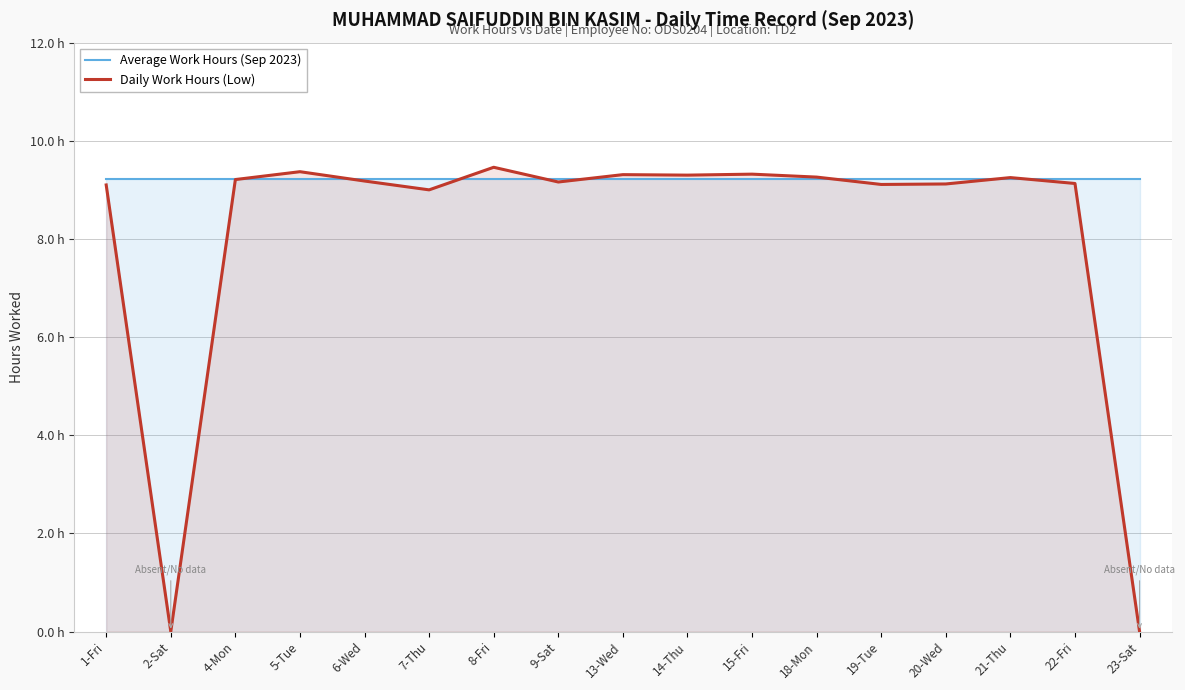

Does the chart have visible grid lines?

Yes